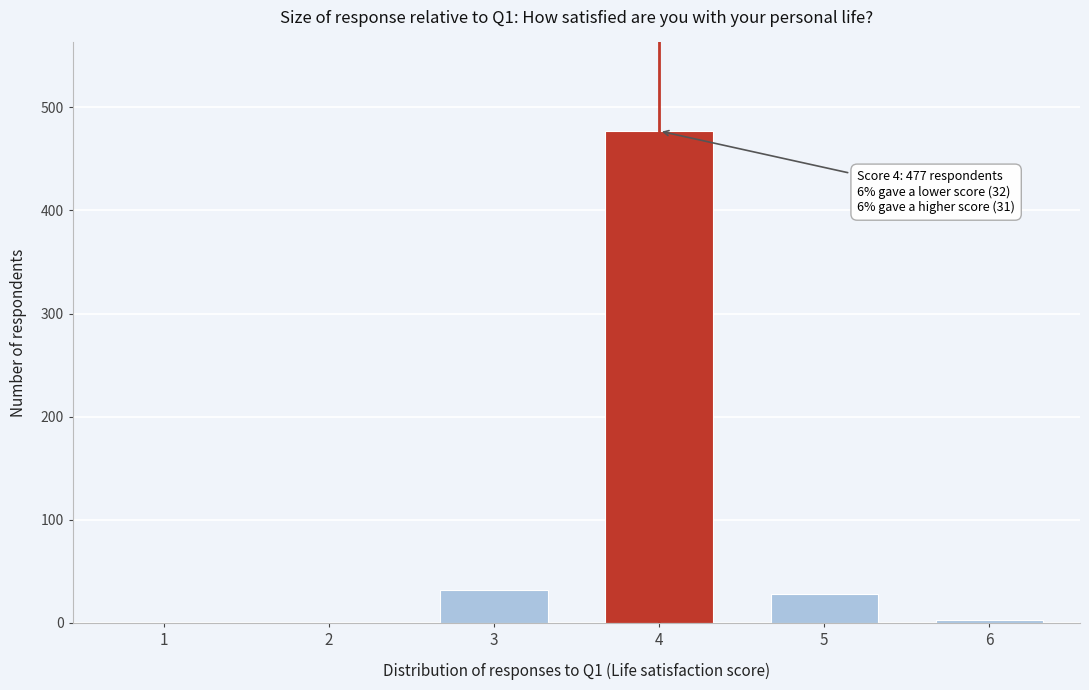

Reading left to right, transcribe all the data shown in this chart.

1=0	2=0	3=32	4=477	5=28	6=3